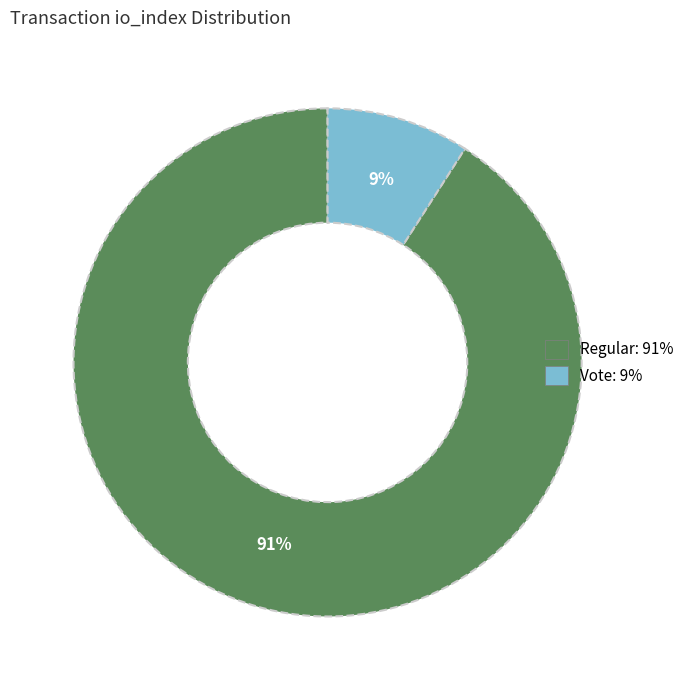

Count the number of slices in the pie.

2